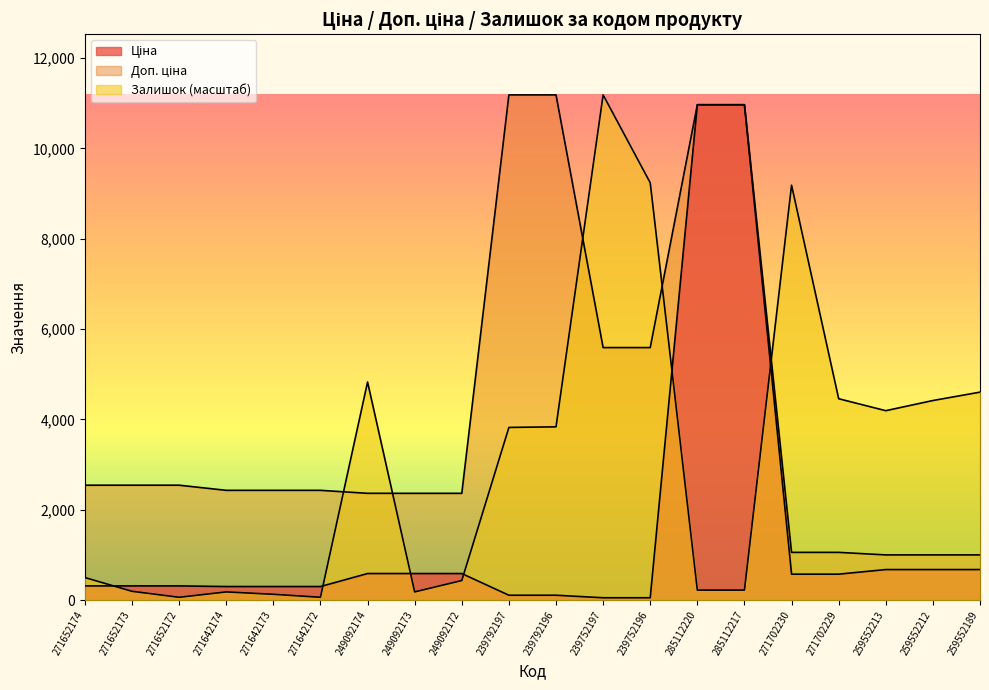

True or false: Доп. ціна and Ціна cross at least once.

False